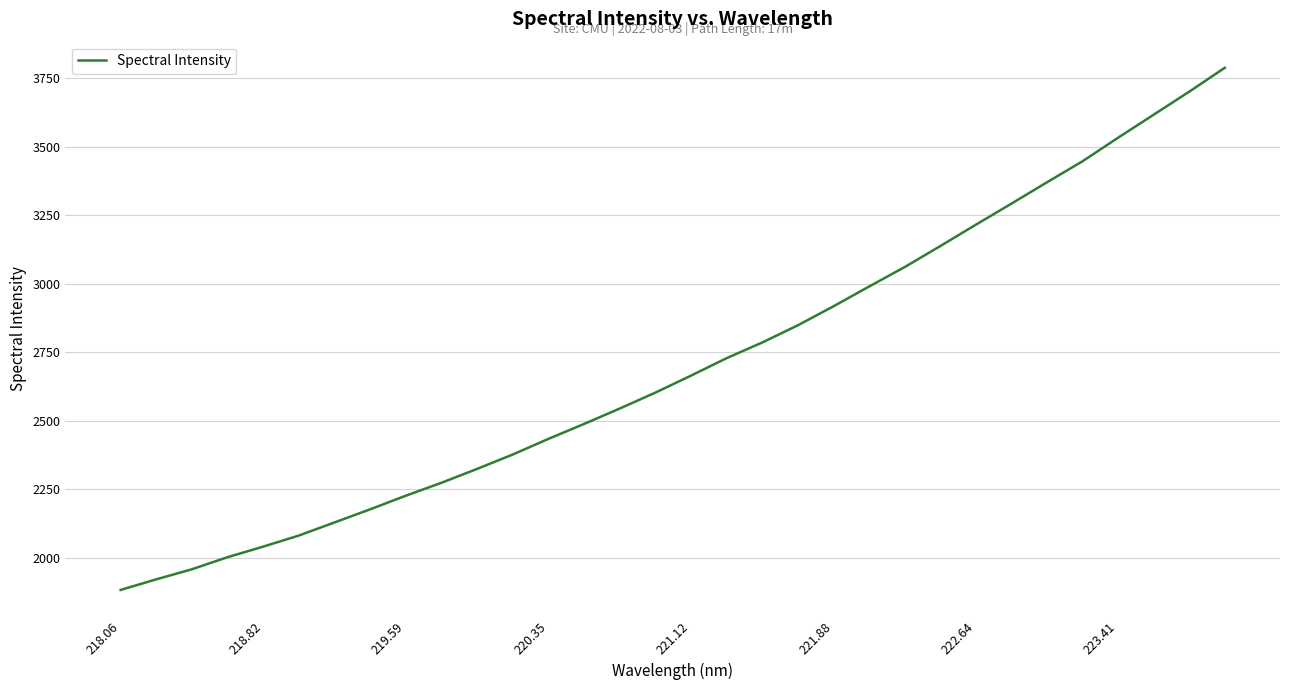

What is the maximum value shown in the chart?

3787.2